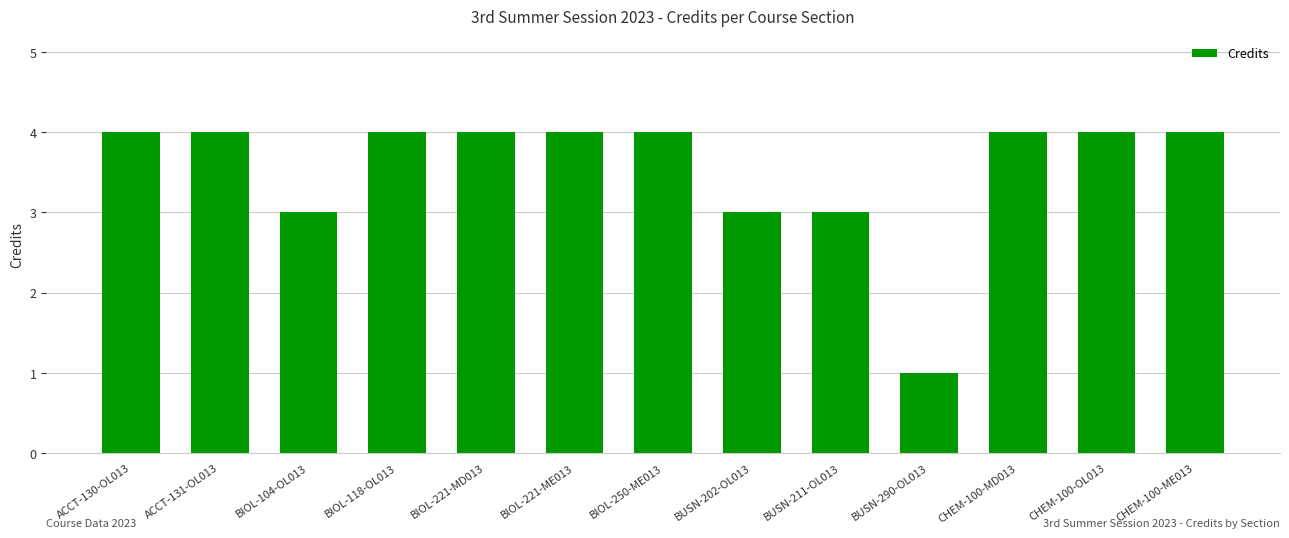

What is the difference between the maximum and minimum values?

3